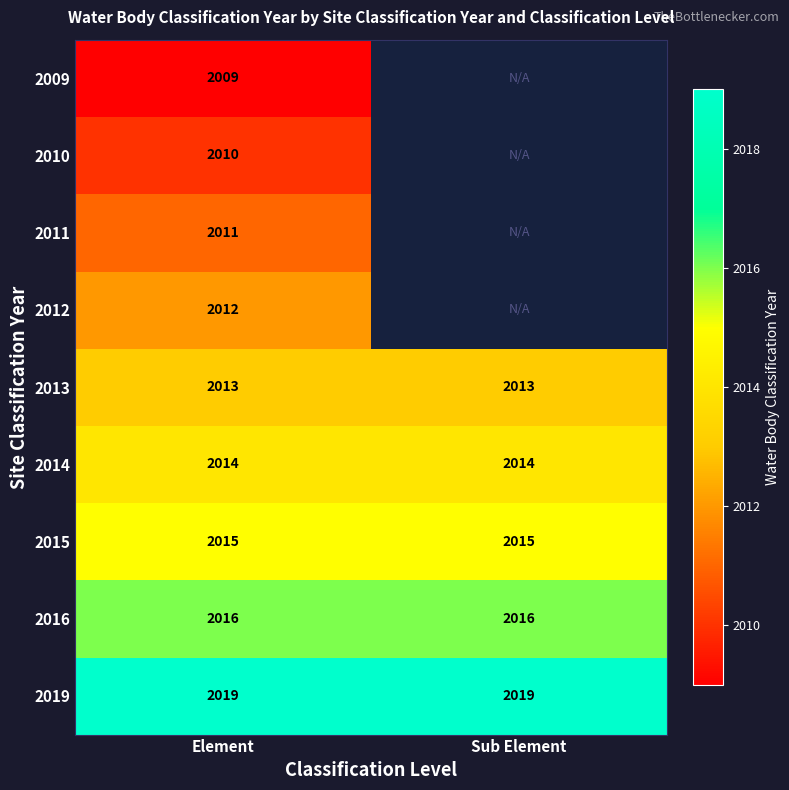

What is the approximate value of 2014 at Sub Element?

2014